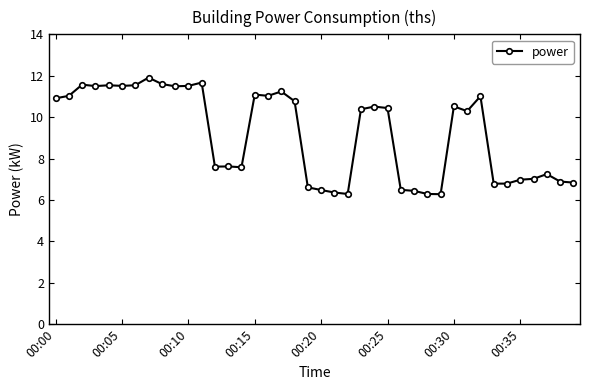

What is the sum of all values?

367.7